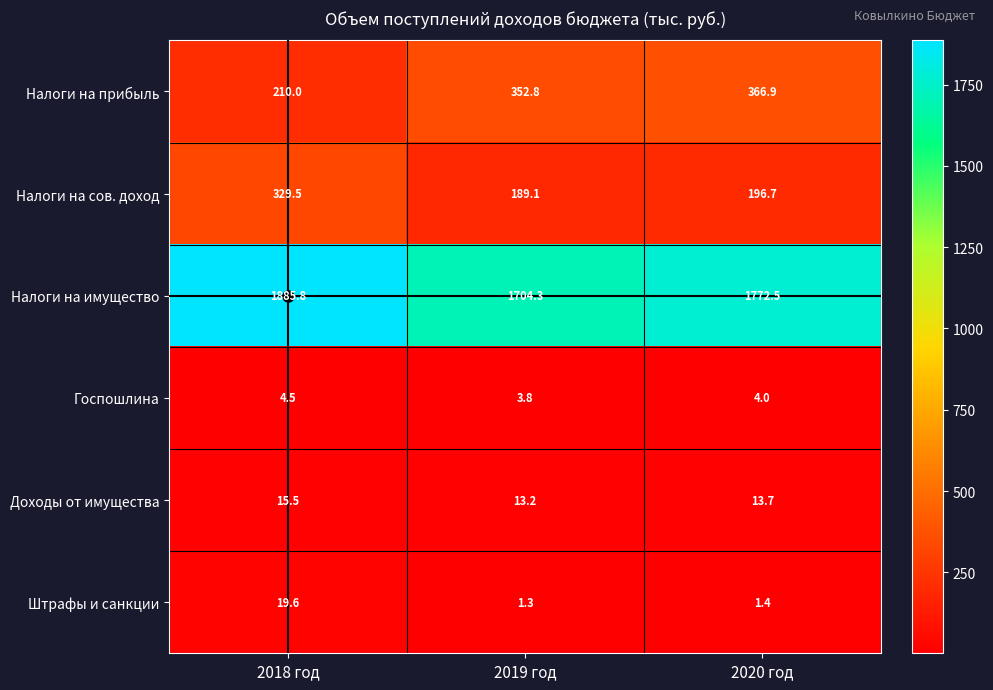

True or false: Налоги на сов. доход has a value of 189.1 at 2019 год.

True